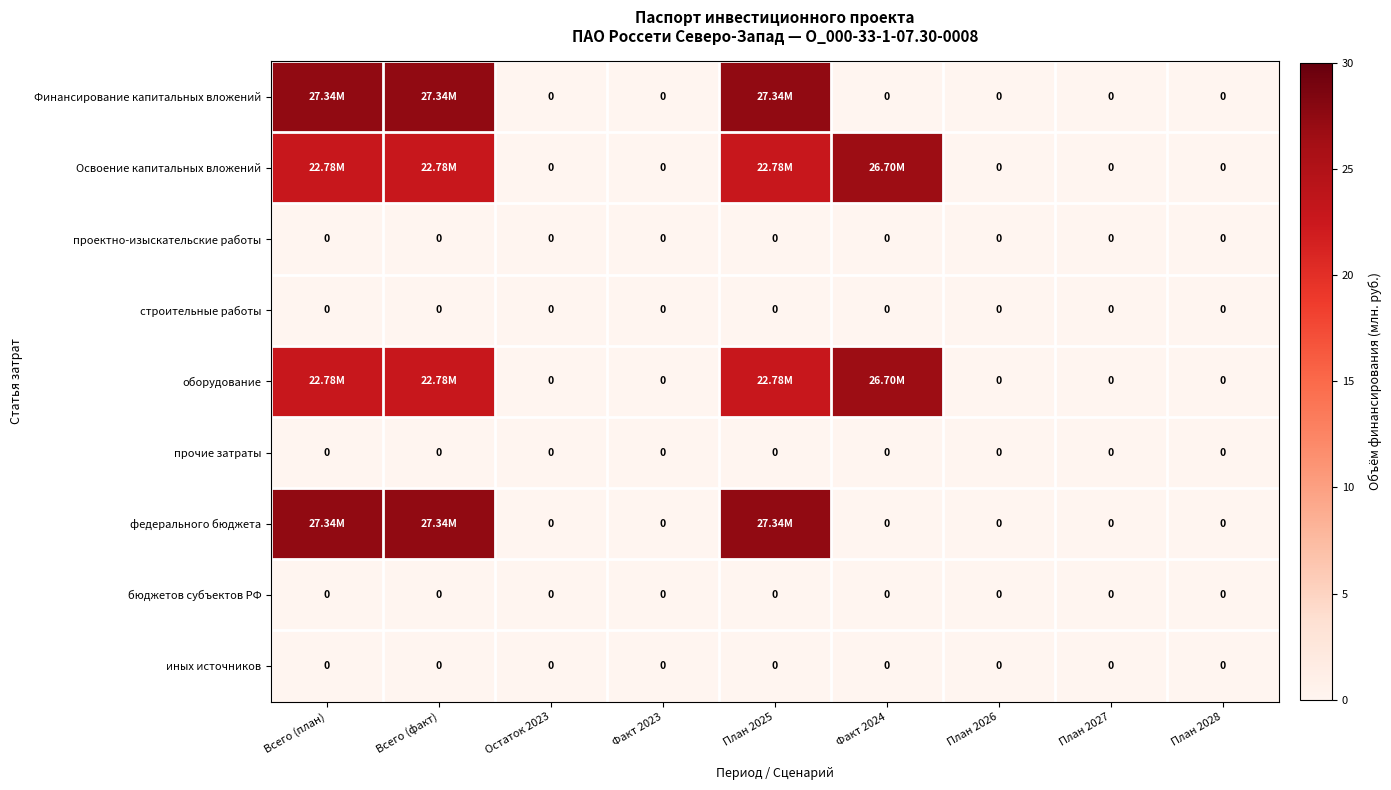

Where is Финансирование капитальных вложений nearest to the value 13?

Остаток 2023